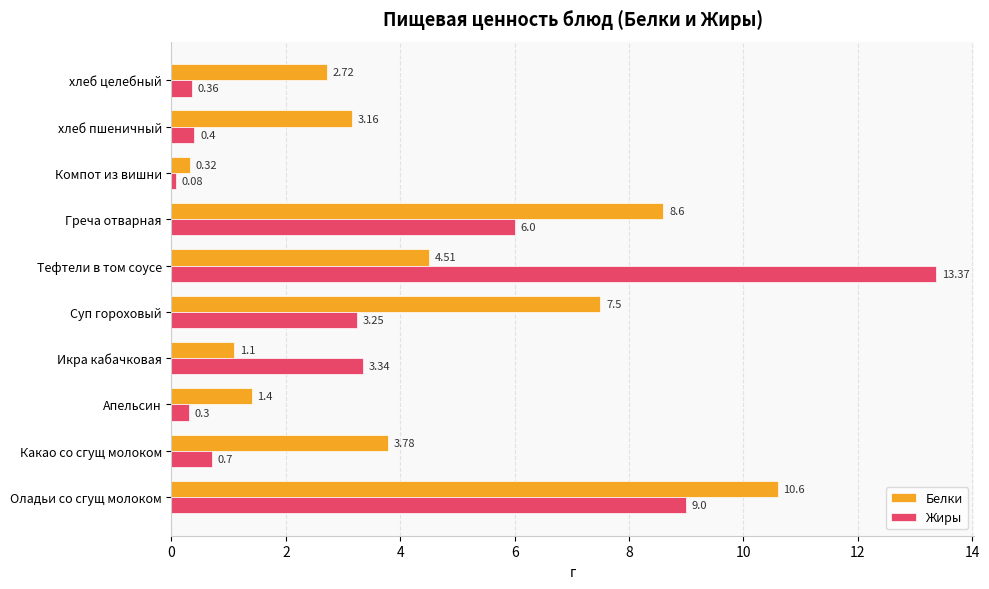

Rank the series by their average value, from highest to lowest.

Белки, Жиры